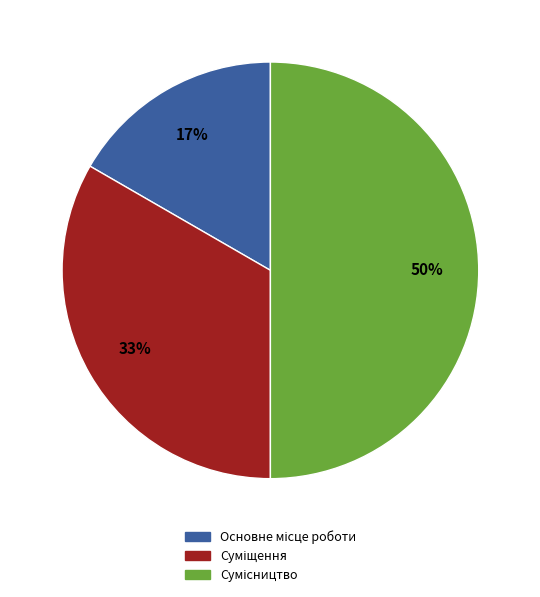

To the nearest percent, what is the difference between the largest and smallest slice percentages?

33%